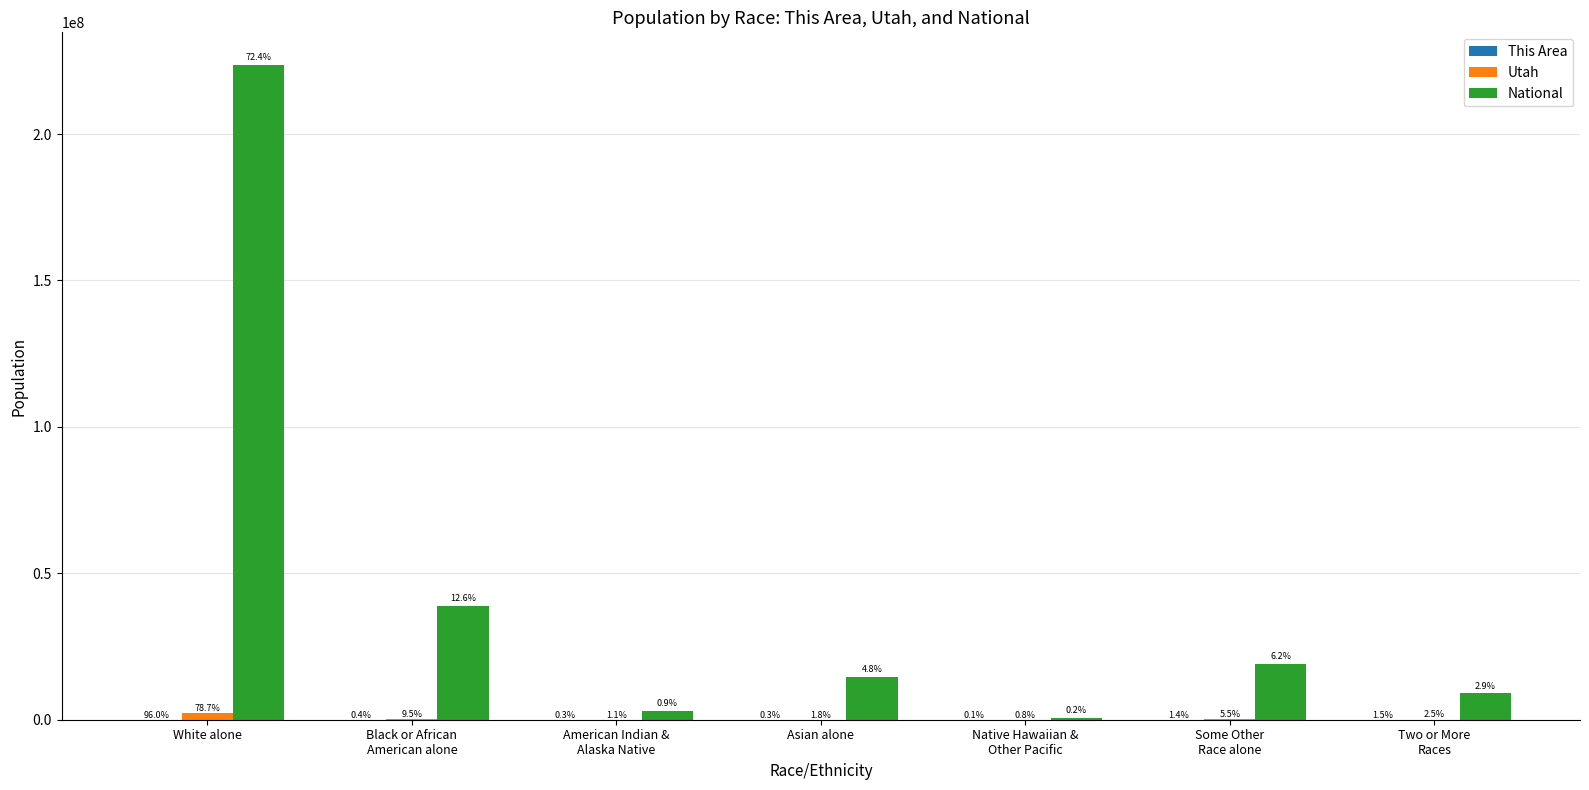

What is the sum of all National values?

308745538